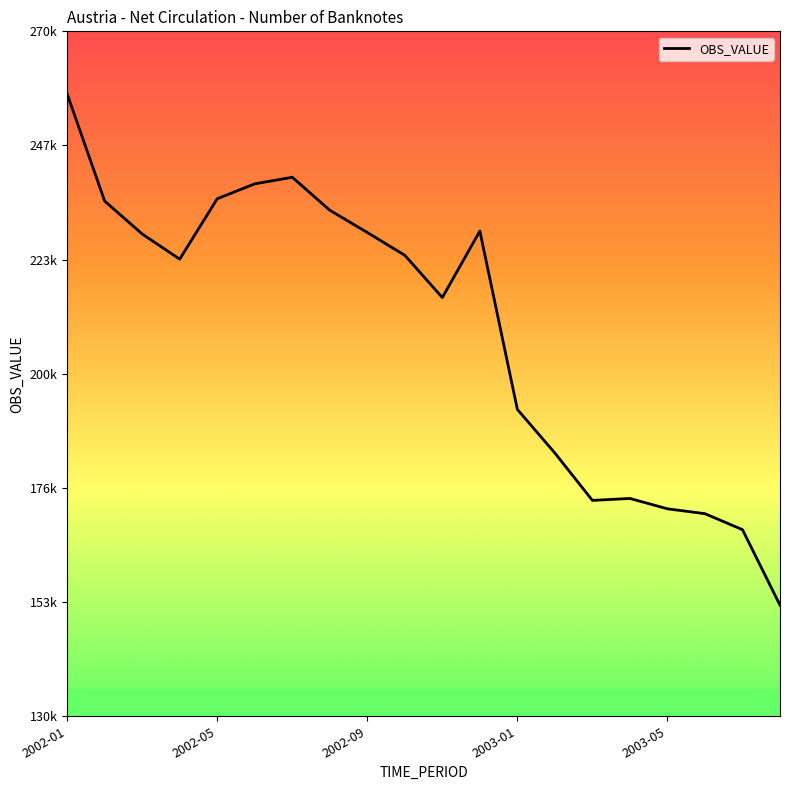

Does the chart display data point markers on the line(s)?

No